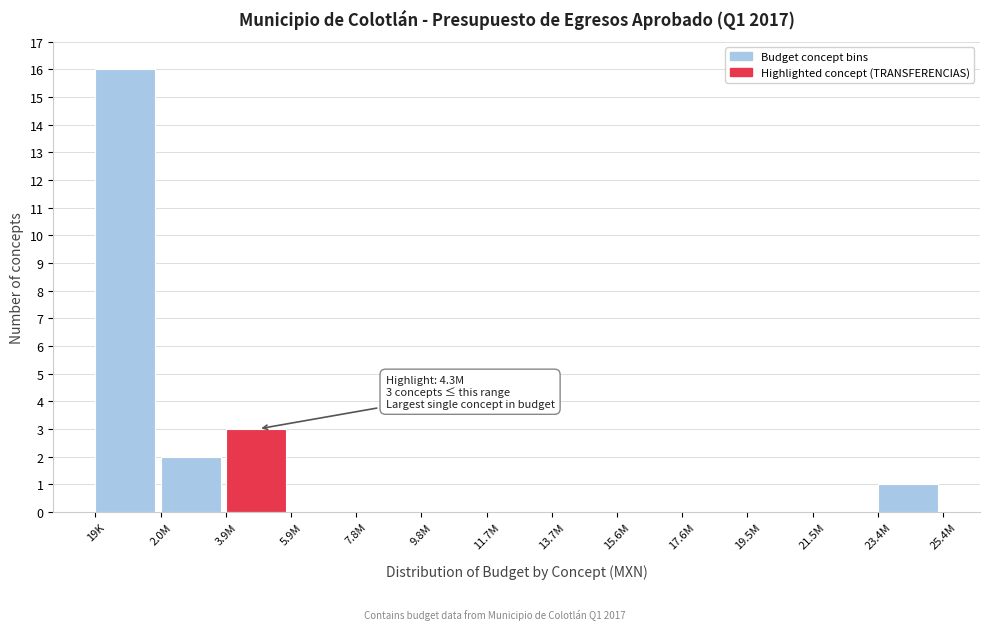

Reading left to right, what are all the values shown in this chart?

19K=16	2.0M=2	3.9M=3	5.9M=0	7.8M=0	9.8M=0	11.7M=0	13.7M=0	15.6M=0	17.6M=0	19.5M=0	21.5M=0	23.4M=1